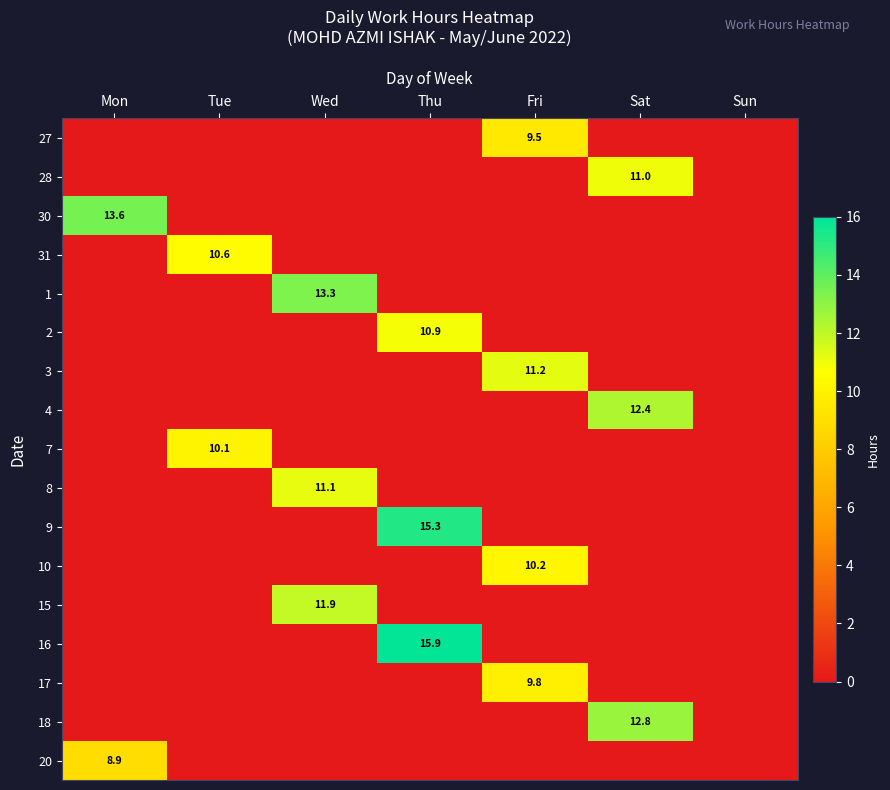

The value of 10 at Fri is 10.2. True or false?

True